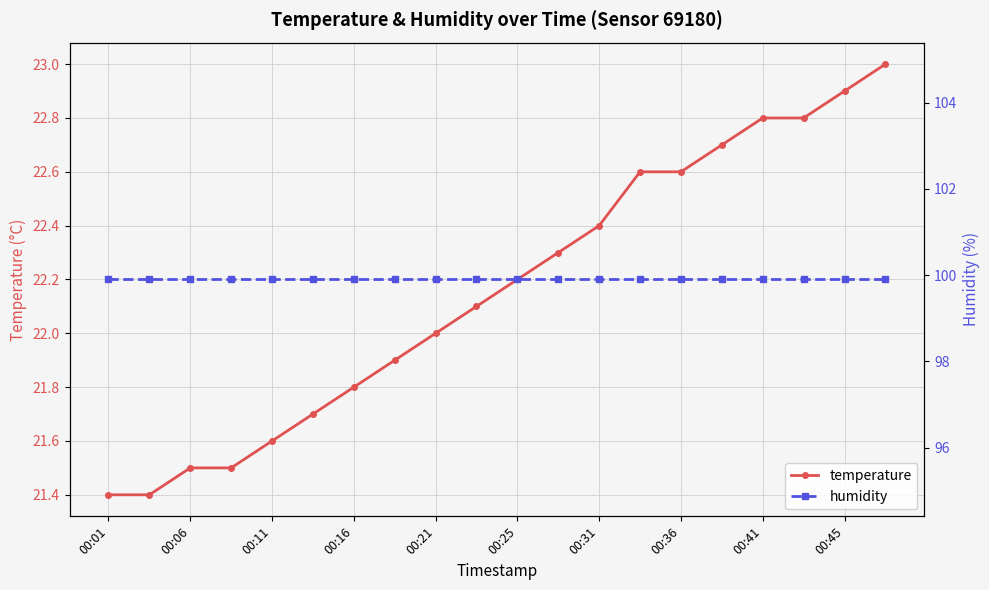

The value of temperature at 00:45 is 5.2. True or false?

False